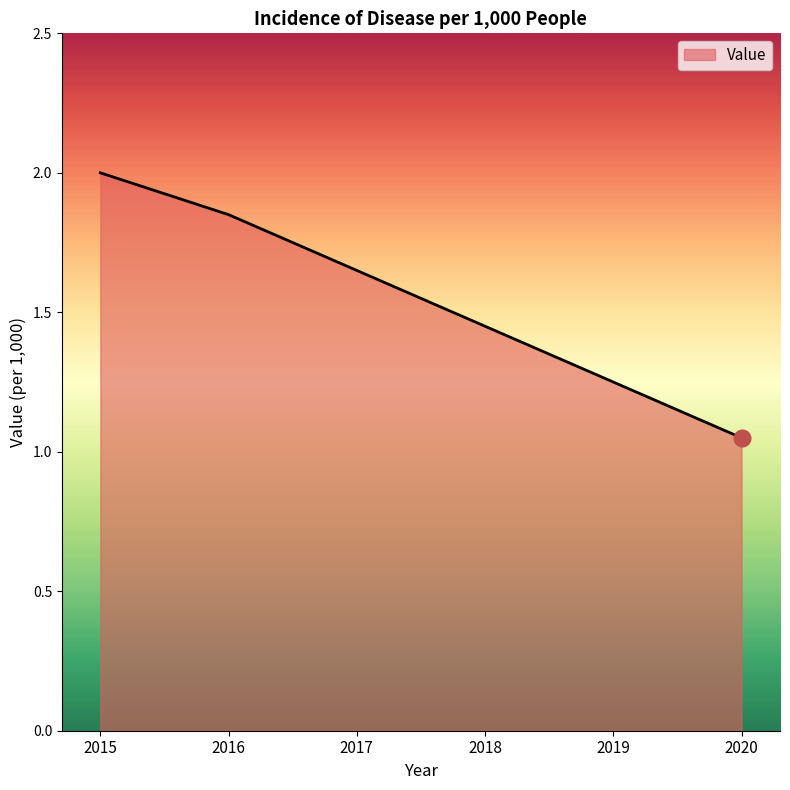

Rank the categories by value from lowest to highest.

2020, 2019, 2018, 2017, 2016, 2015